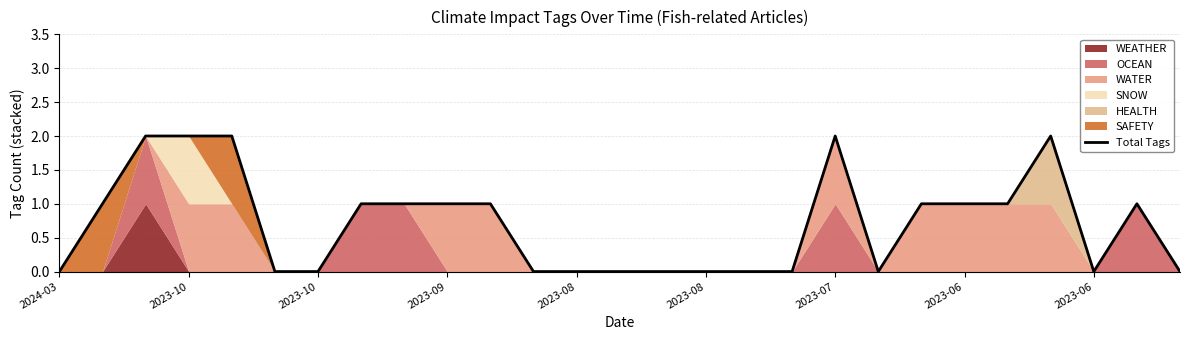

What is the difference between the maximum and minimum values?

2